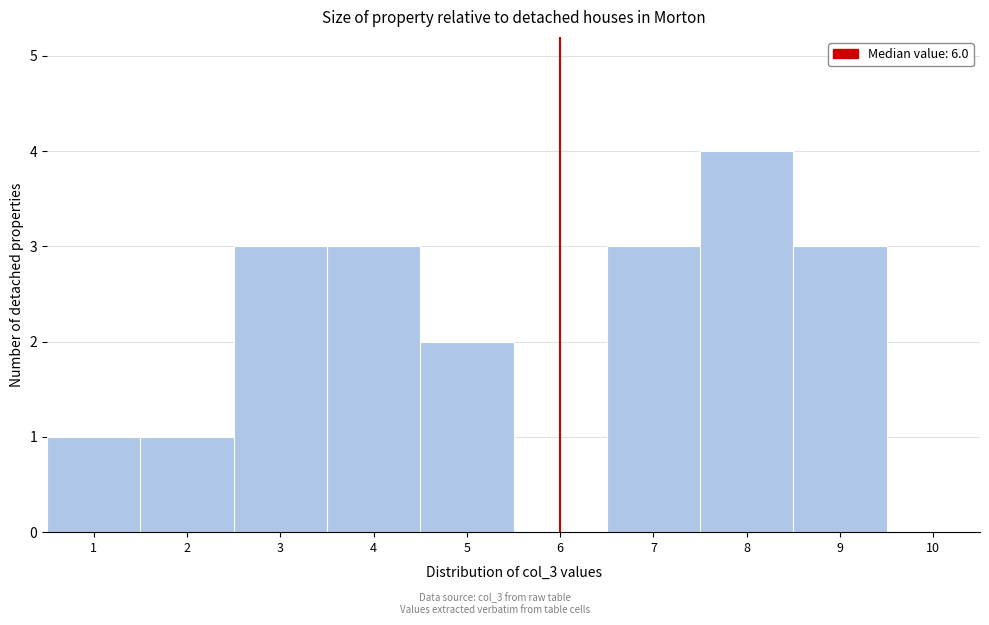

Reading left to right, list every bar in this chart as the range it spans on the x-axis followed by its height. The values are not printed on the chart, so give them approximately, as read against the axis.

0.5 to 1.5: 1
1.5 to 2.5: 1
2.5 to 3.5: 3
3.5 to 4.5: 3
4.5 to 5.5: 2
5.5 to 6.5: 0
6.5 to 7.5: 3
7.5 to 8.5: 4
8.5 to 9.5: 3
9.5 to 10.5: 0